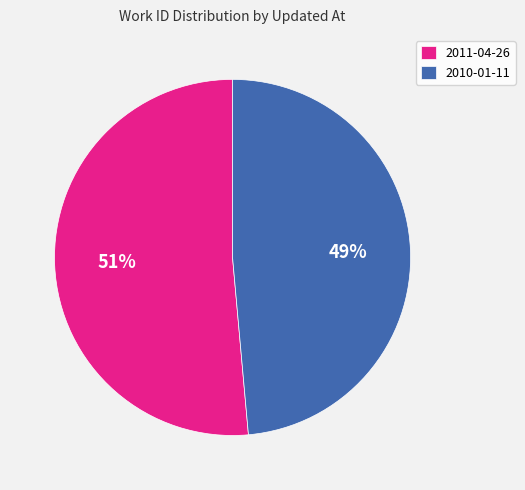

To the nearest percent, what portion does 2010-01-11 represent?

49%